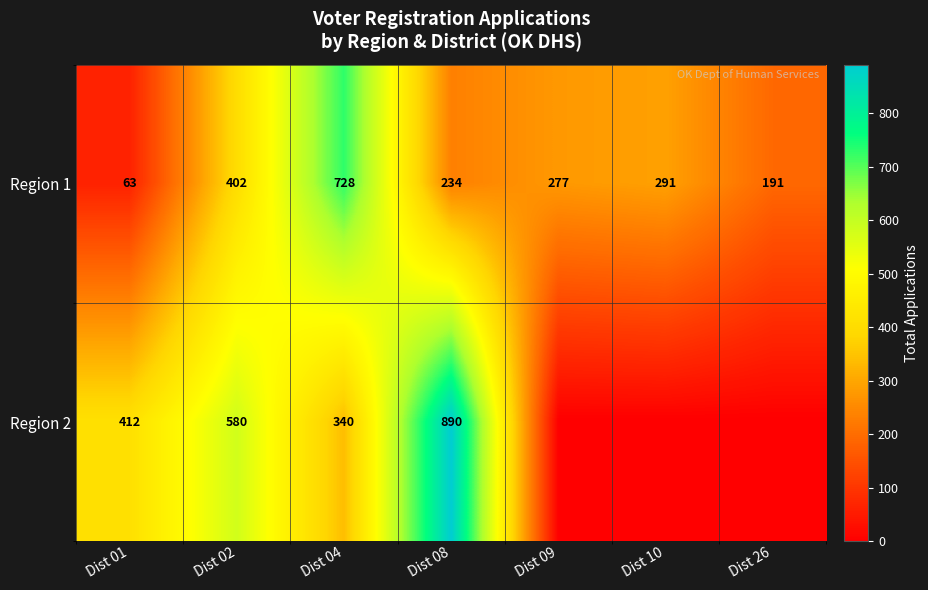

What is the average value of the Region 1 series?

312